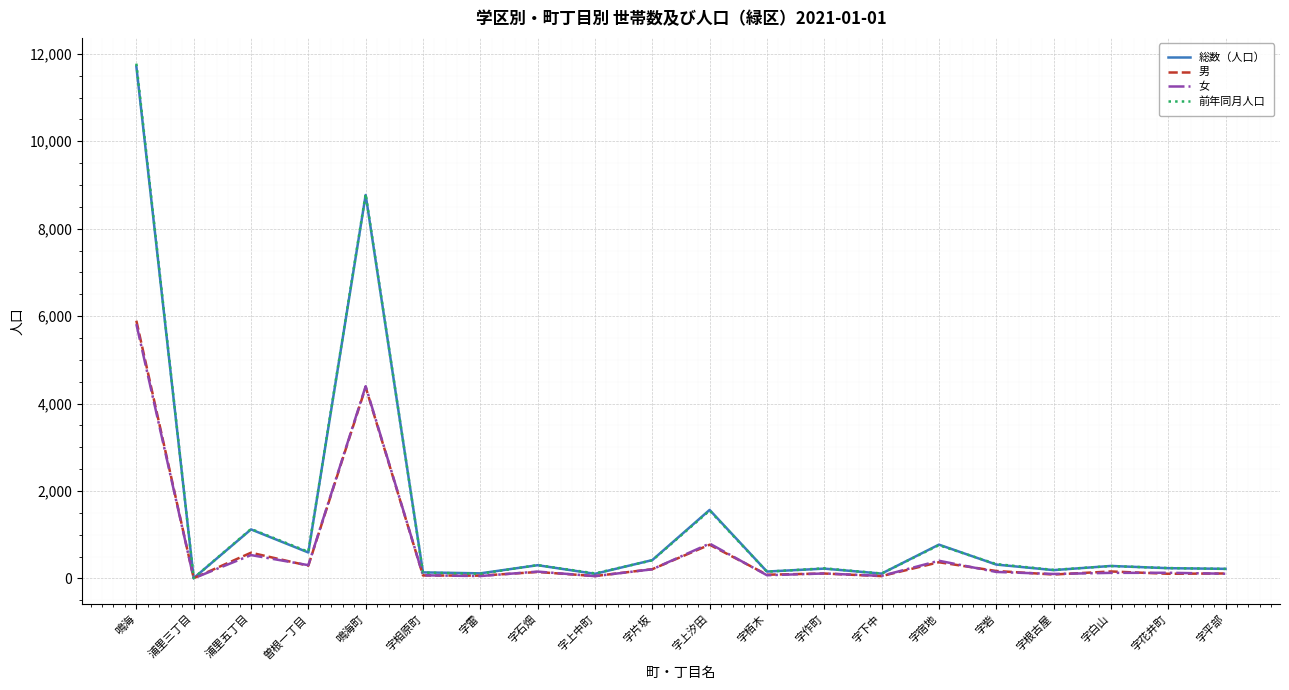

How many lines are shown in the chart?

4